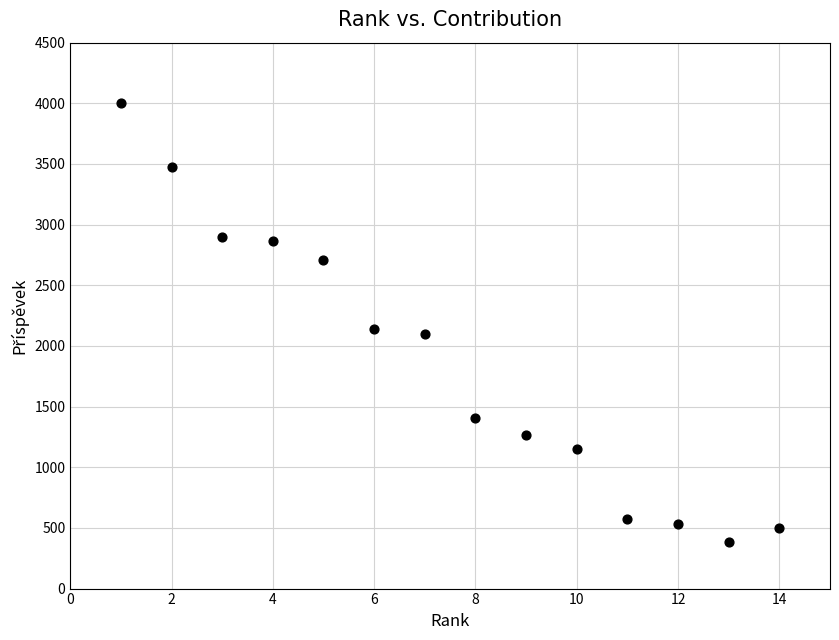

What is the range of Y values (max minus min)?

3612